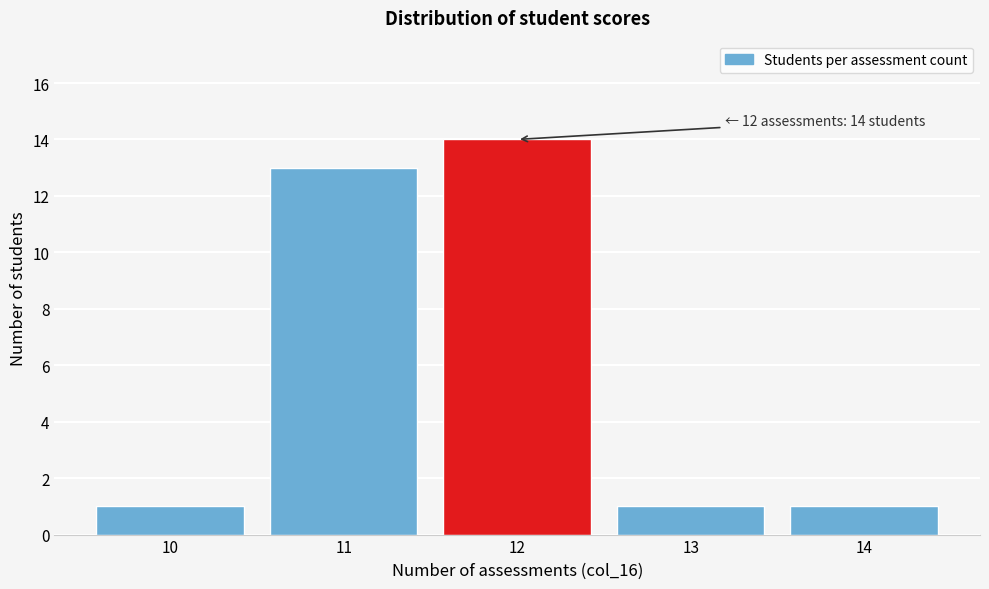

Reading left to right, extract all data points from this chart.

1	13	14	1	1